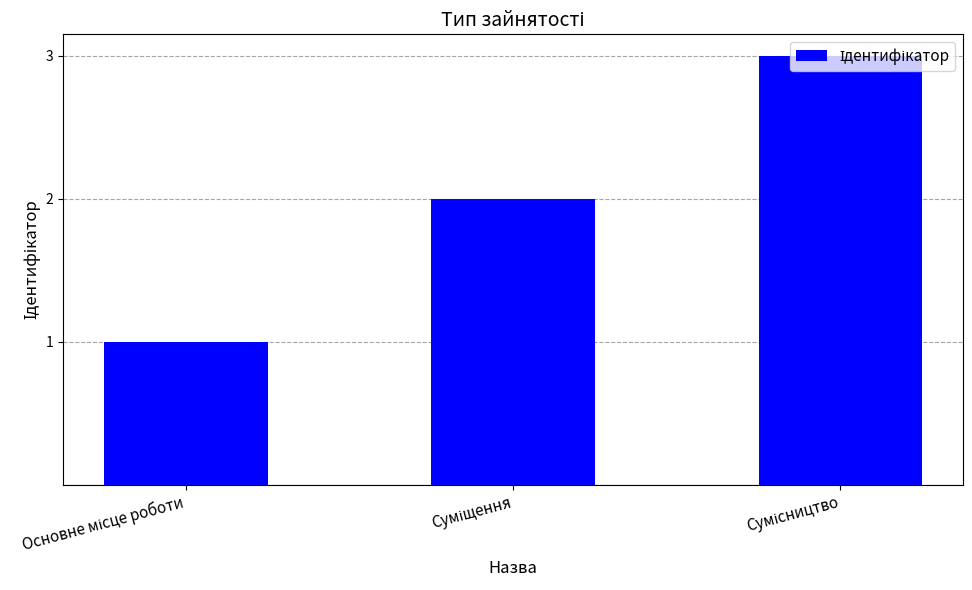

What is the maximum value shown in the chart?

3